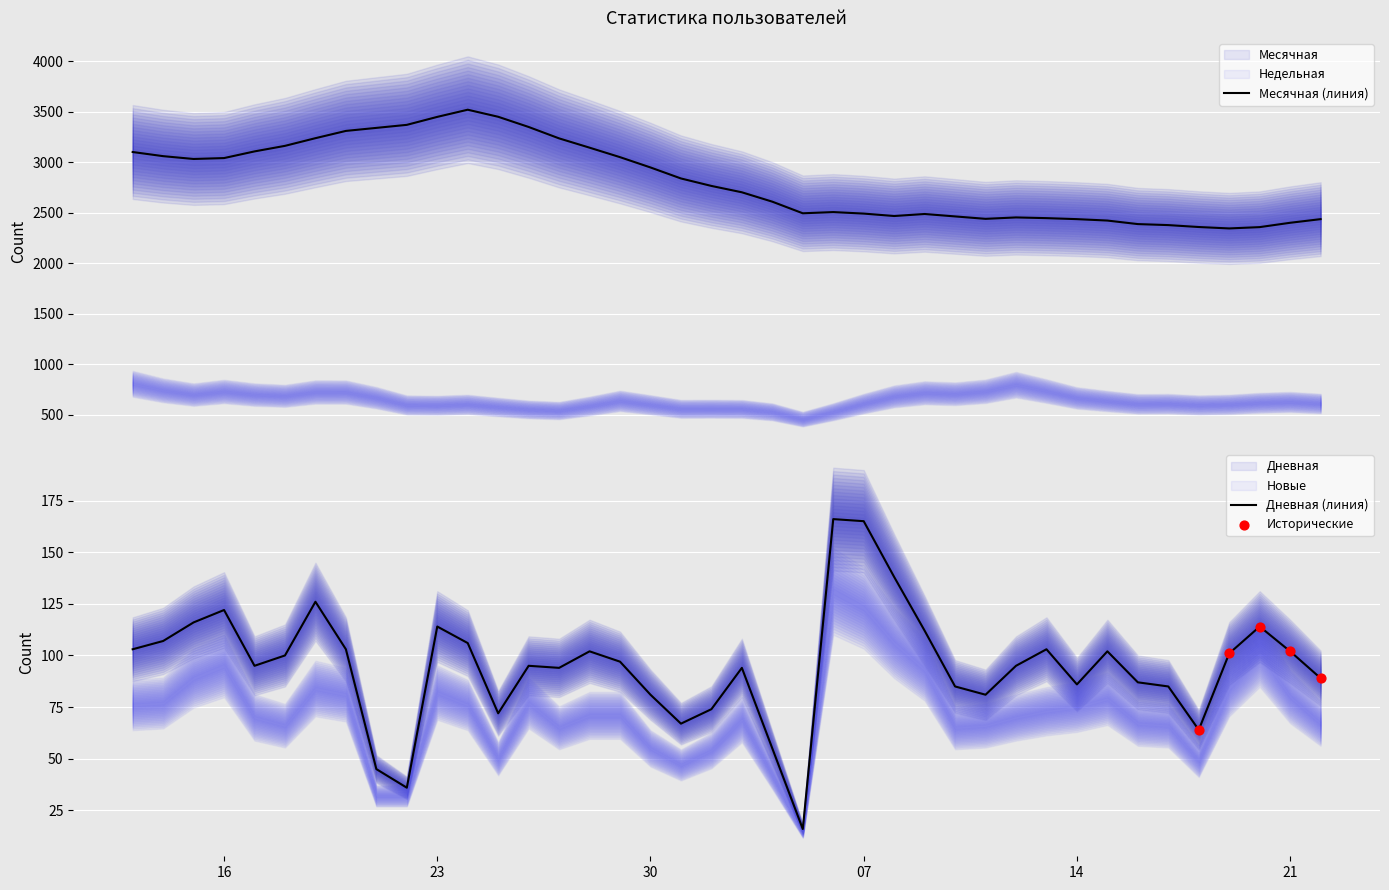

What is the lowest value of the Месячная (линия) series?

2345